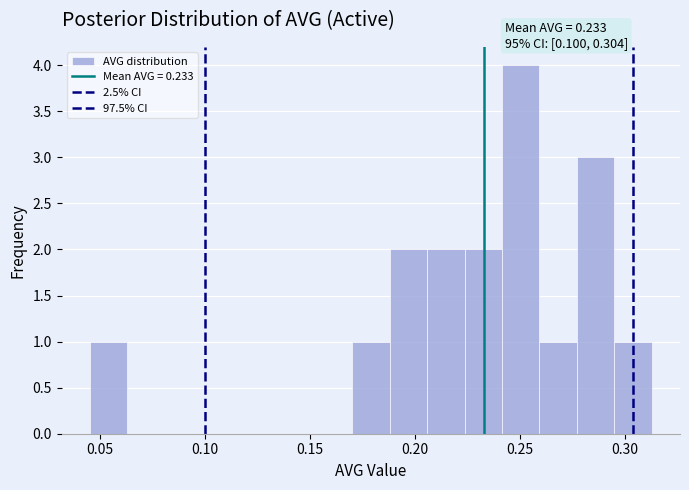

Around what value on the x-axis is the tallest bar? Give the approximate position of its centre, as read against the axis.

0.250